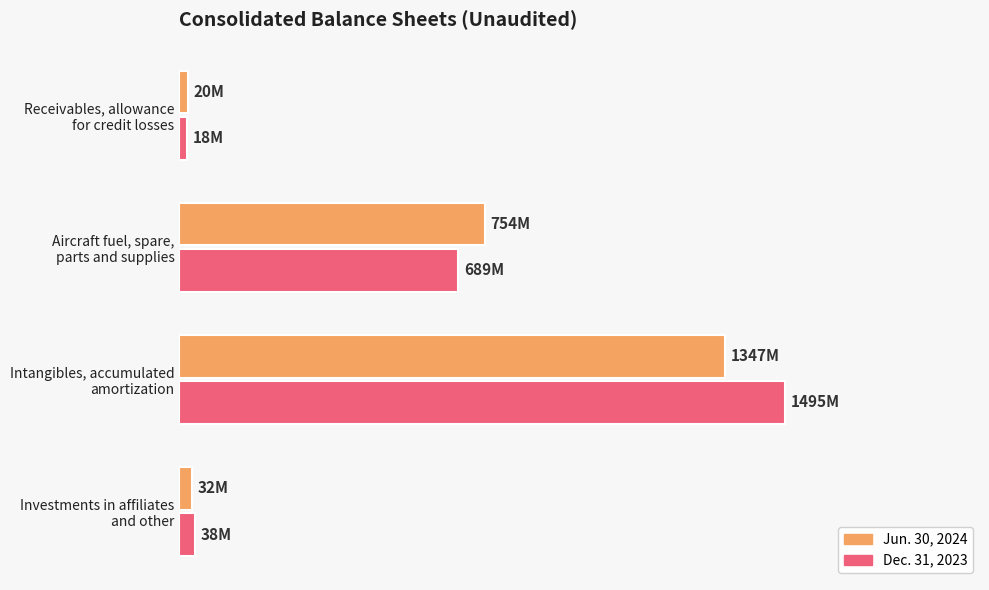

List the labels in order of Jun. 30, 2024 value, smallest first.

Receivables, allowance
for credit losses, Investments in affiliates
and other, Aircraft fuel, spare,
parts and supplies, Intangibles, accumulated
amortization